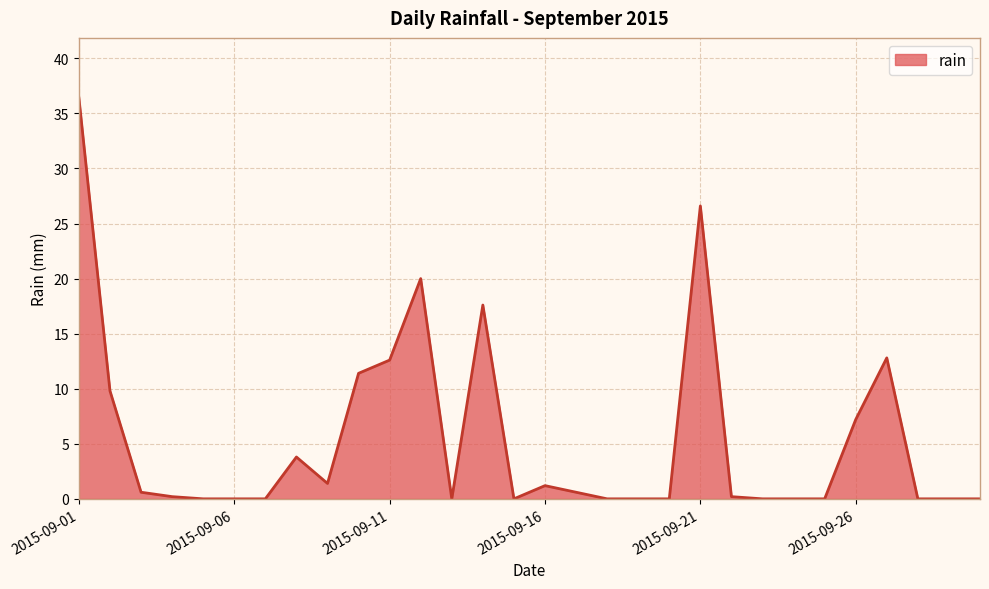

What is the maximum value shown in the chart?

36.4